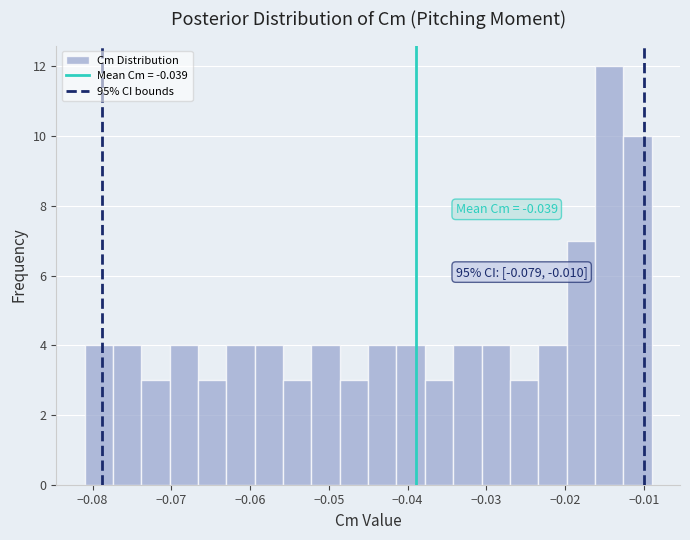

Read against the x-axis, roughly where is the centre of the tallest bar?

-0.014